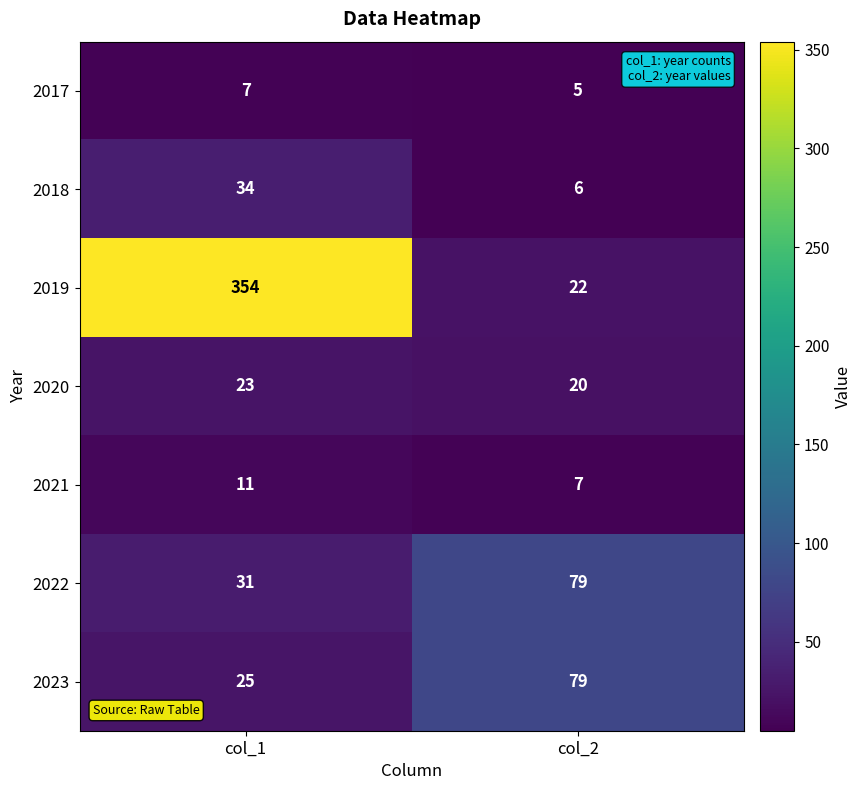

Rank the series at col_1 from highest to lowest value.

2019, 2018, 2022, 2023, 2020, 2021, 2017